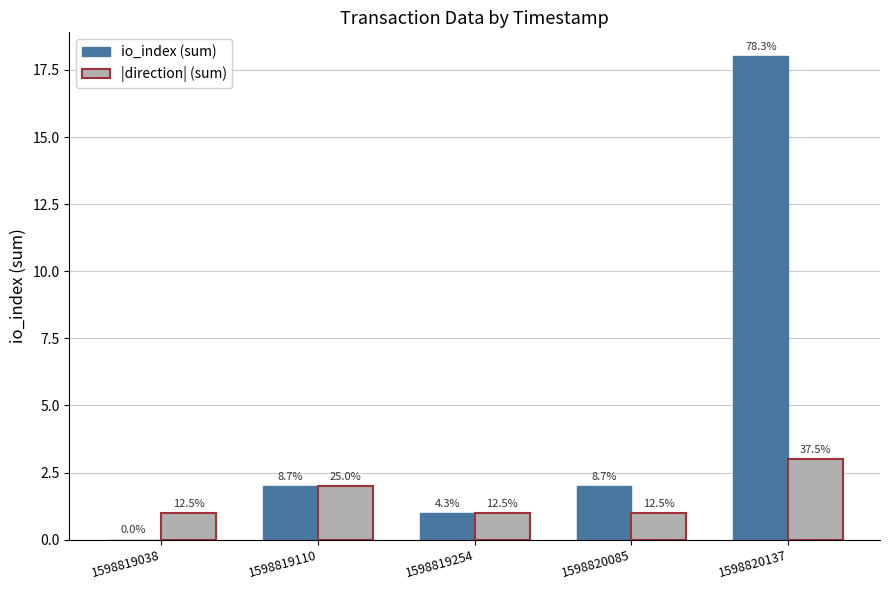

Where does the io_index (sum) series first go above 2?

1598820137